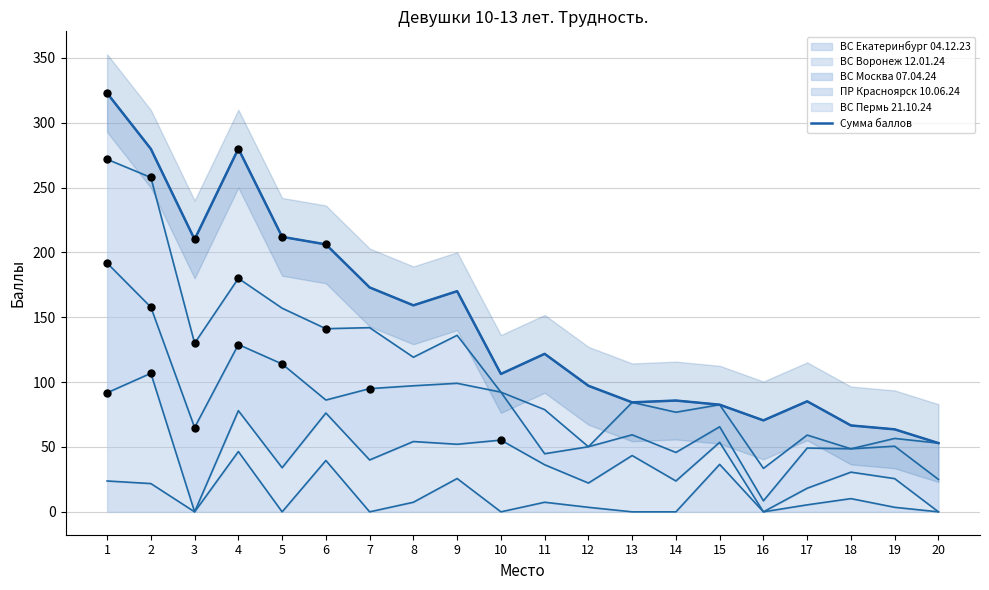

What is the change in value from 4 to 15?

-197.4